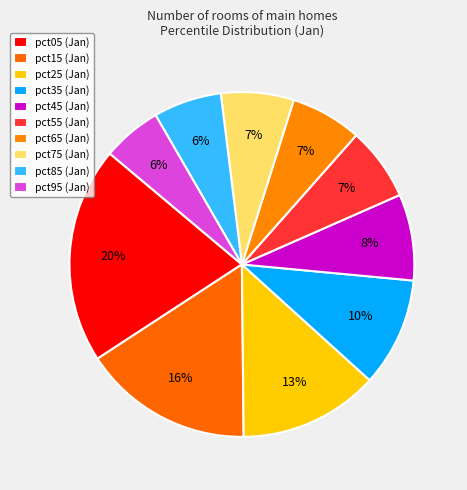

To the nearest percent, what is the difference between the pct45 and pct65 slice percentages?

1%